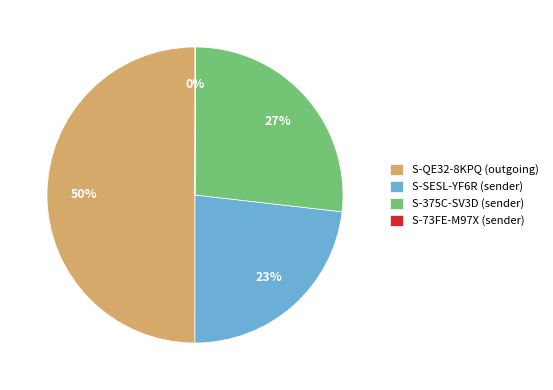

Combined, do S-375C-SV3D (sender) and S-QE32-8KPQ (outgoing) account for over 50%?

Yes